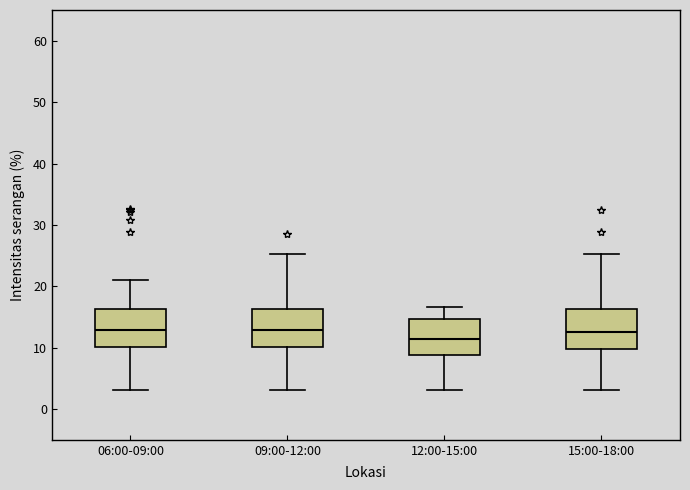

Reading left to right, read every box against the y-axis: the position of its median line, the range the box covers, and the ends of its whiskers. The values are not printed on the chart, so give them approximately, as read against the axis.

06:00-09:00: median 13, box 10 to 16, whiskers 3 to 21
09:00-12:00: median 13, box 10 to 16, whiskers 3 to 25
12:00-15:00: median 11, box 9 to 15, whiskers 3 to 17
15:00-18:00: median 13, box 10 to 16, whiskers 3 to 25